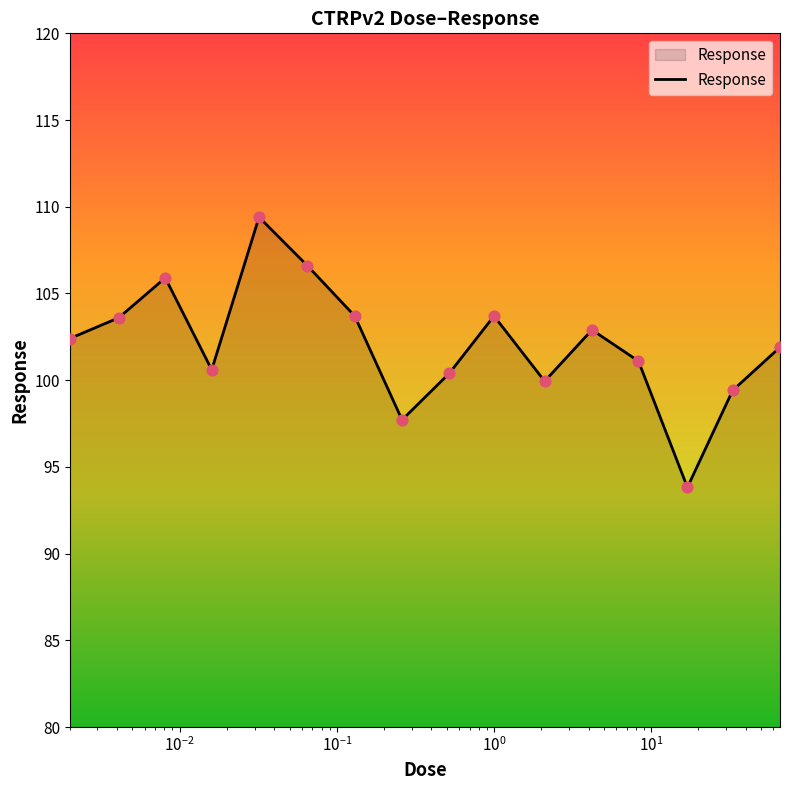

What is the smallest value displayed?

93.8